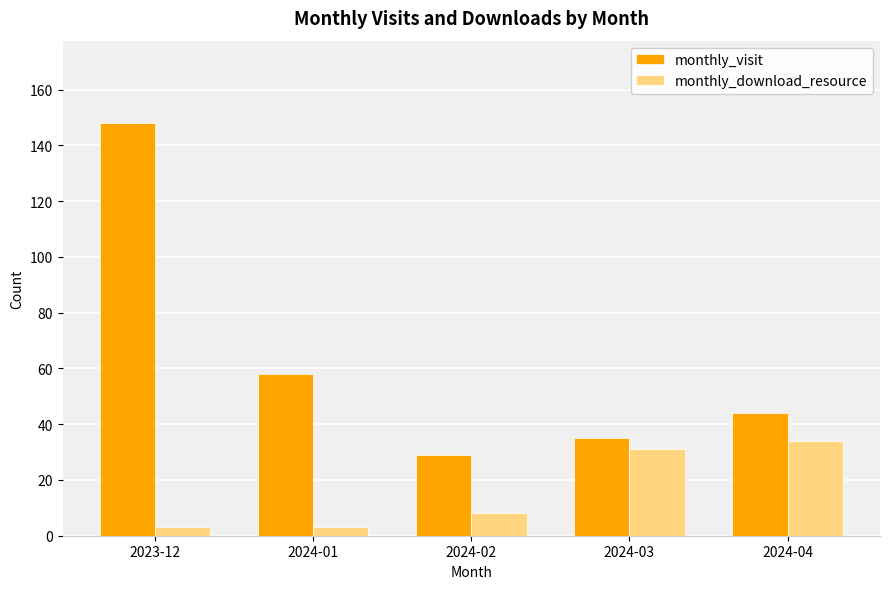

The value of monthly_visit at 2024-02 is 29. True or false?

True